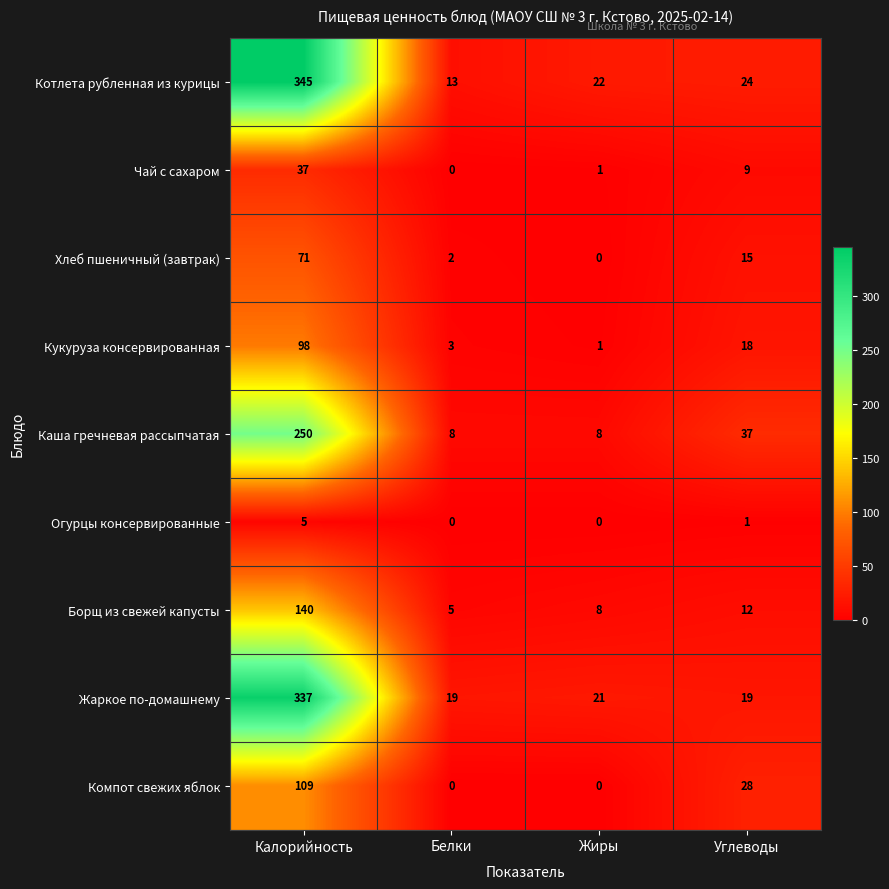

At Калорийность, list the series in order from smallest to largest.

Огурцы консервированные, Чай с сахаром, Хлеб пшеничный (завтрак), Кукуруза консервированная, Компот свежих яблок, Борщ из свежей капусты, Каша гречневая рассыпчатая, Жаркое по-домашнему, Котлета рубленная из курицы